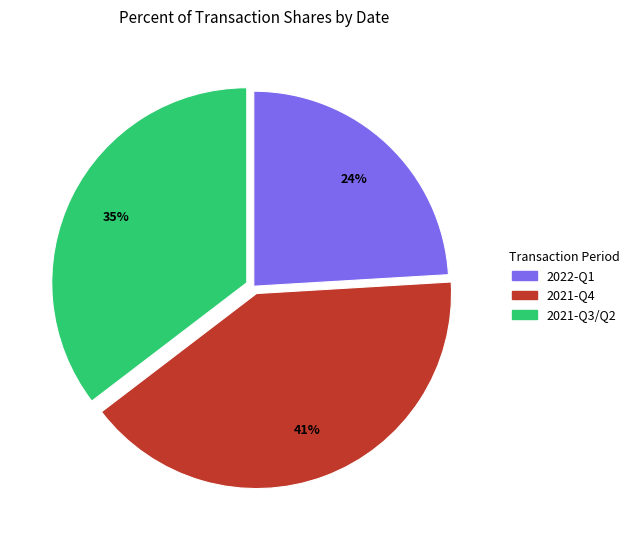

To the nearest percent, what is the average slice percentage?

33%